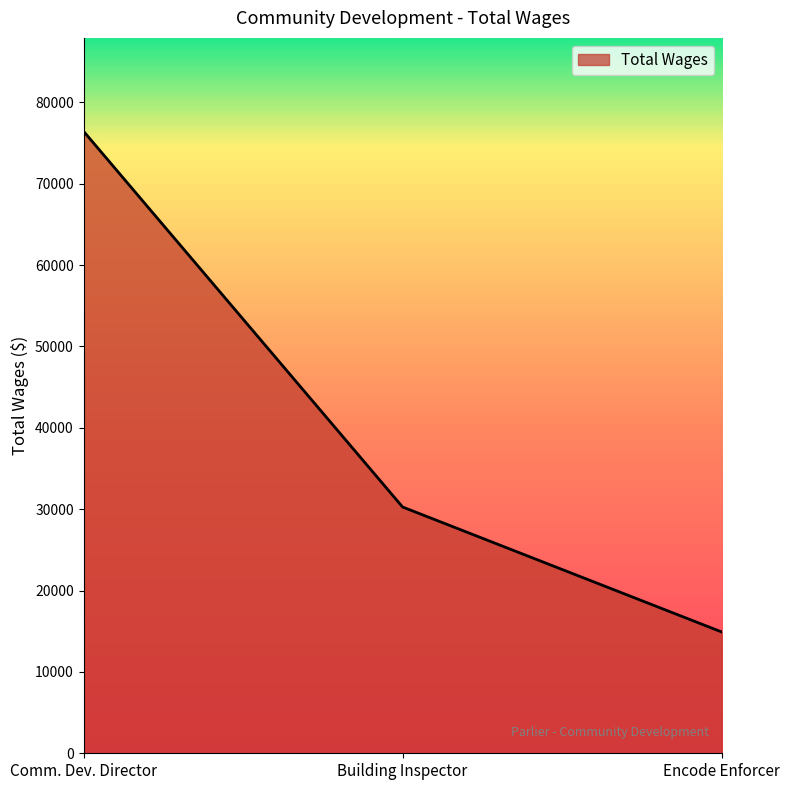

Which label corresponds to the smallest value in the chart?

Encode Enforcer